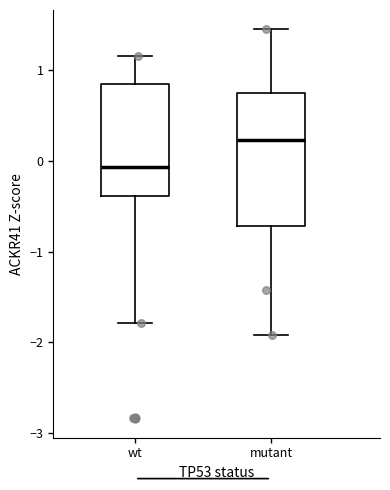

Reading left to right, read every box against the y-axis: the position of its median line, the range the box covers, and the ends of its whiskers. The values are not printed on the chart, so give them approximately, as read against the axis.

wt: median -0.1, box -0.4 to 0.8, whiskers -1.8 to 1.2
mutant: median 0.2, box -0.7 to 0.7, whiskers -1.9 to 1.4